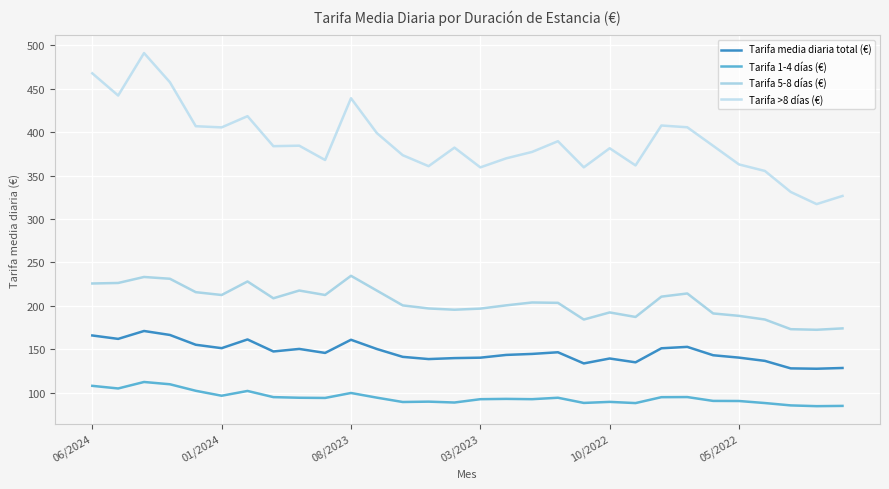

How many lines are shown in the chart?

4